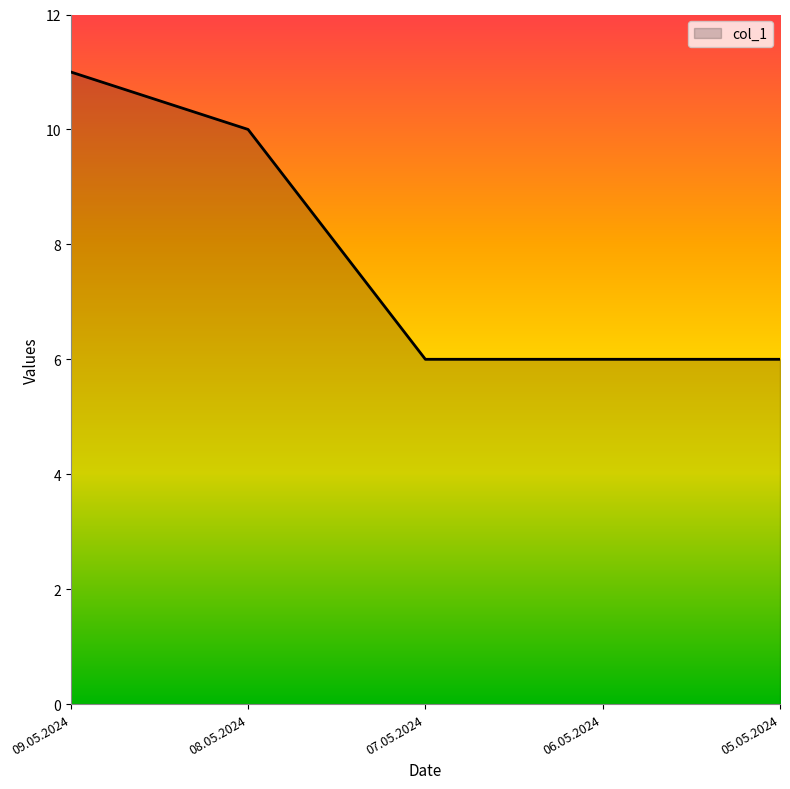

Read the value at 07.05.2024.

6